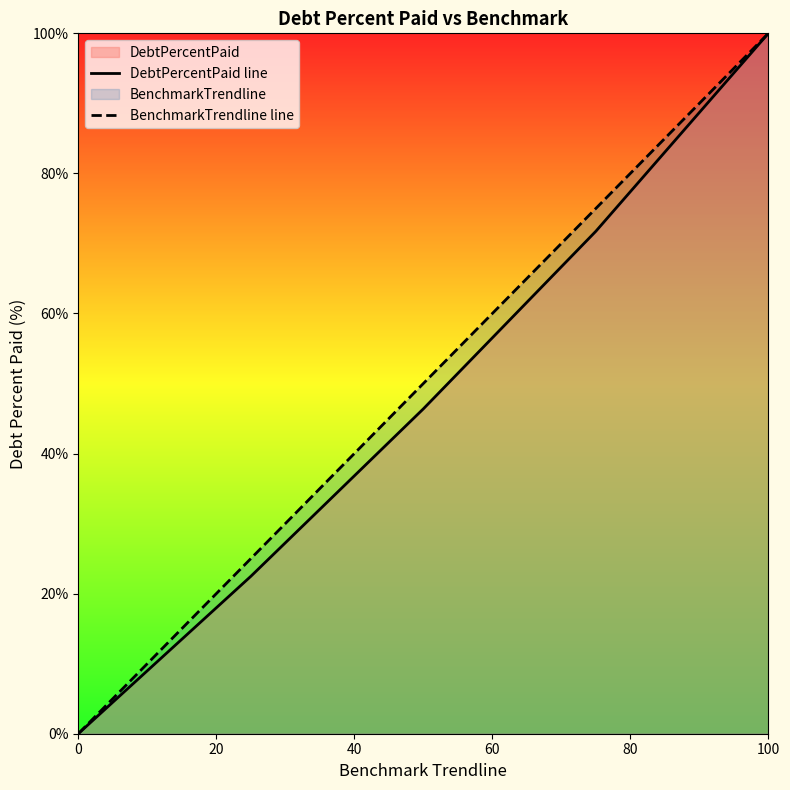

The DebtPercentPaid line series shows 60.3 at 100. True or false?

False